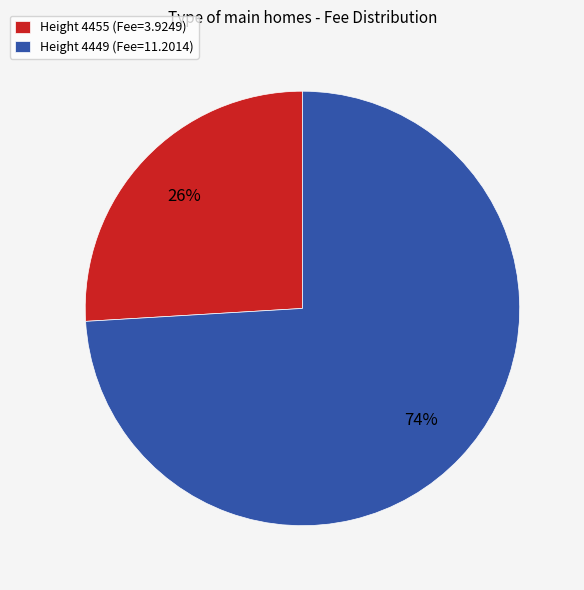

Count the number of slices in the pie.

2